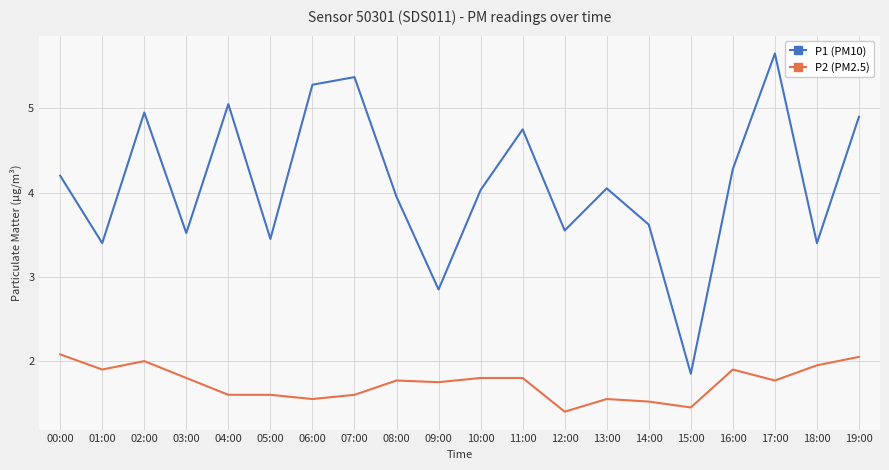

Which category has the highest value across all series?

17:00